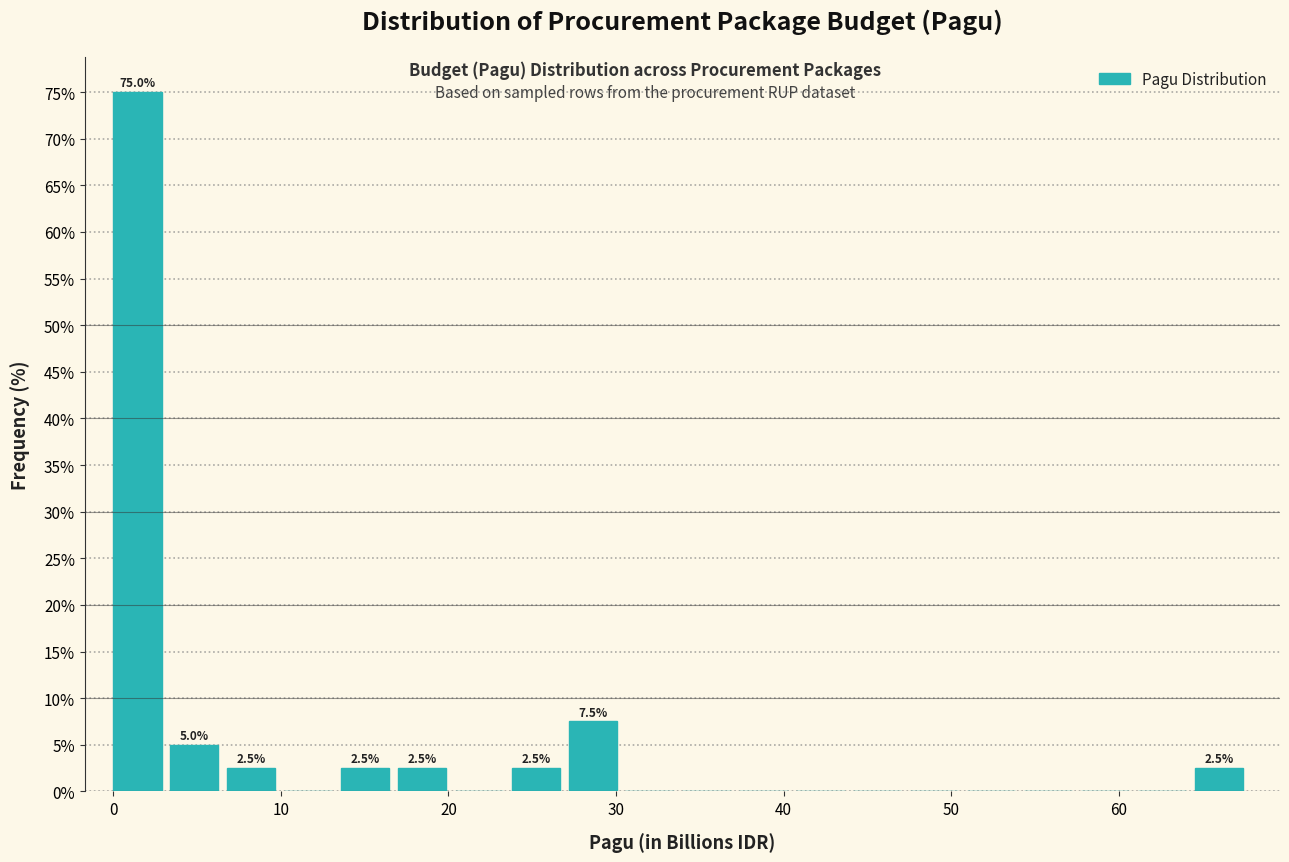

Around what value on the x-axis is the tallest bar? Give the approximate position of its centre, as read against the axis.

1